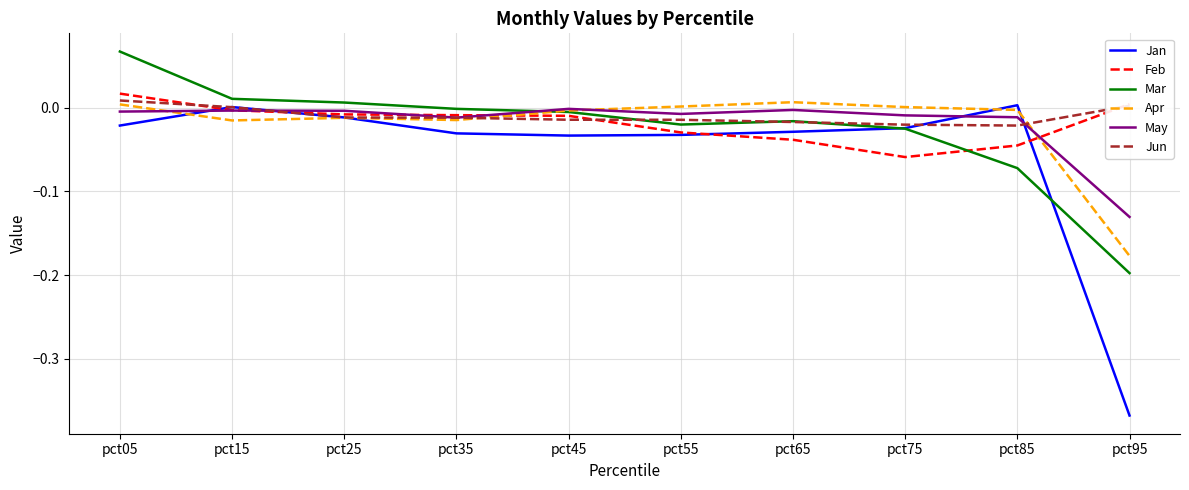

Which category has the highest value across all series?

pct05